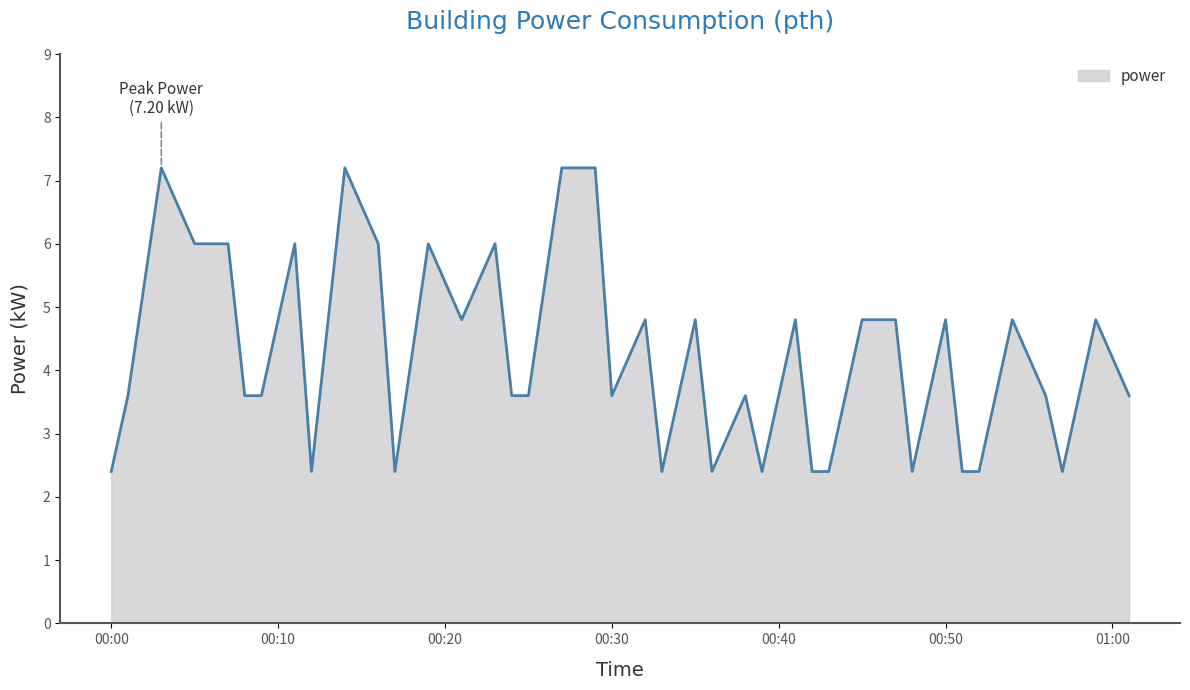

What is the smallest value displayed?

2.4